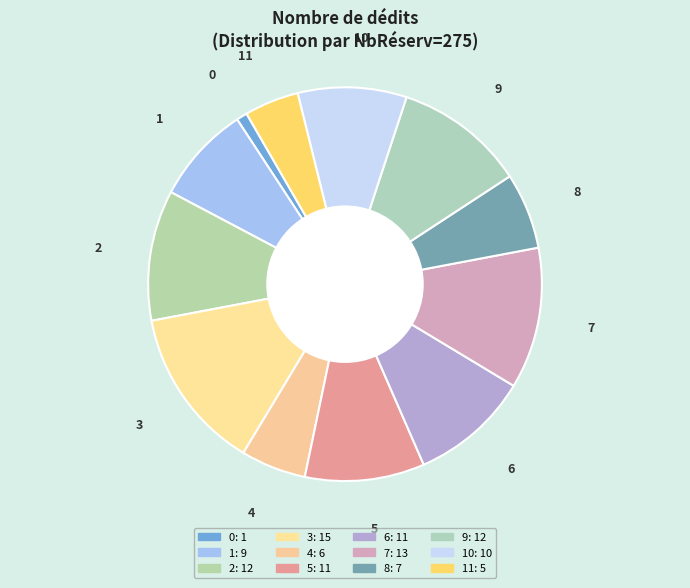

Which category has the biggest portion of the pie?

3